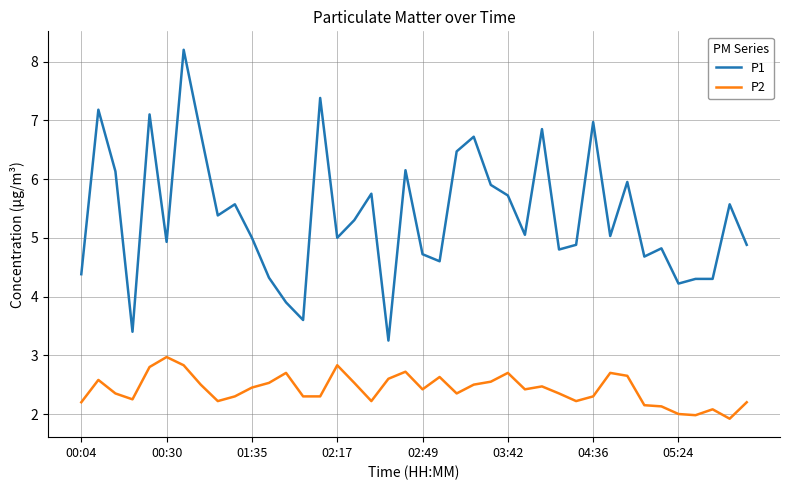

List the series in order of their overall mean, highest first.

P1, P2